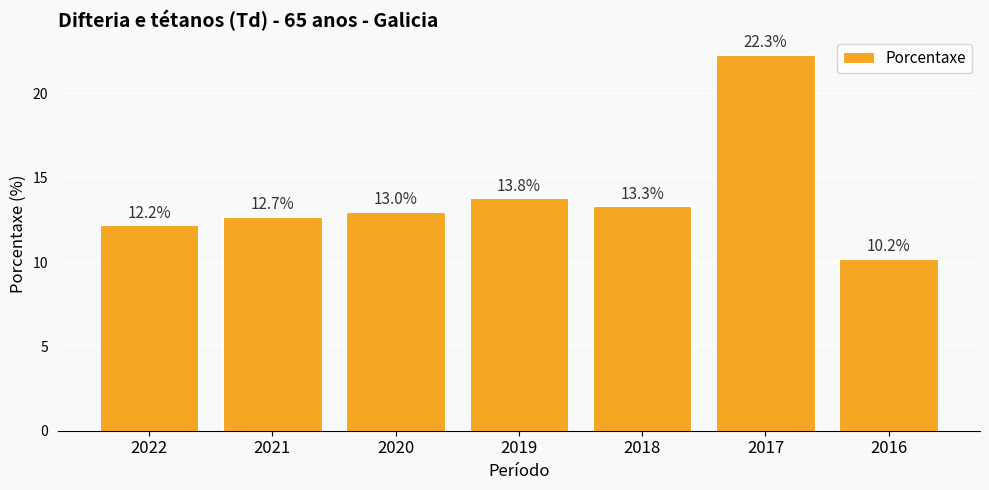

The value at 2021 is 8.4. True or false?

False